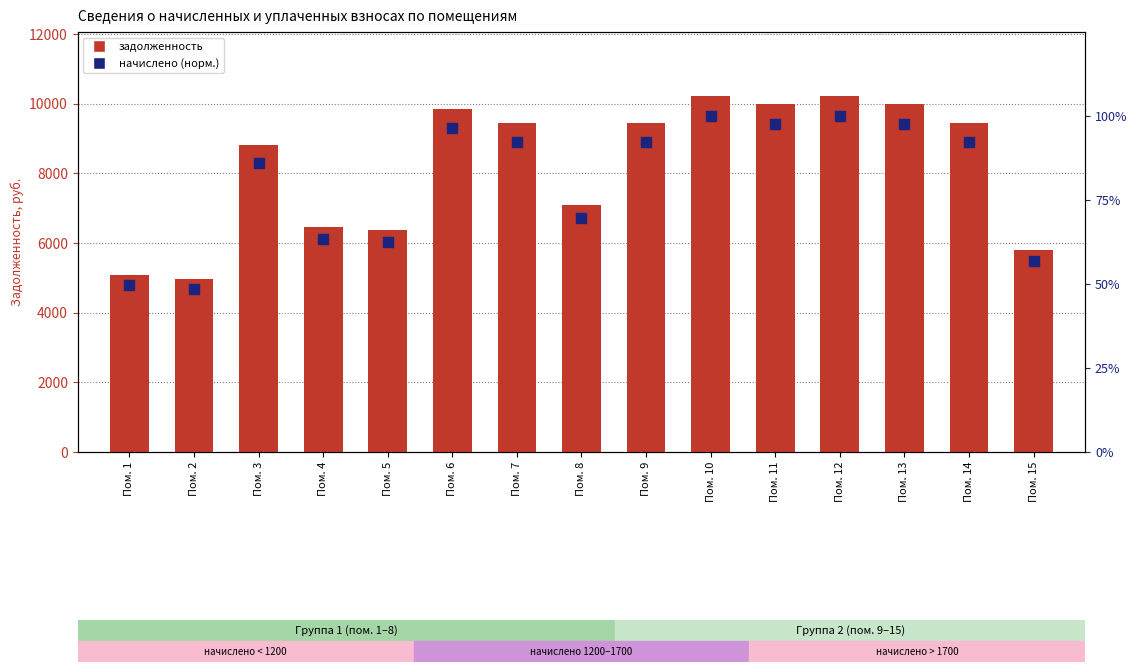

Which series has the largest total across all categories?

задолженность